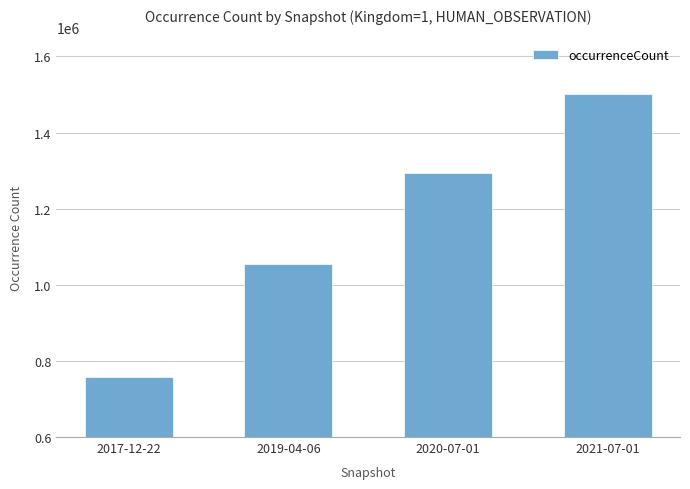

What is the greatest value displayed?

1502083